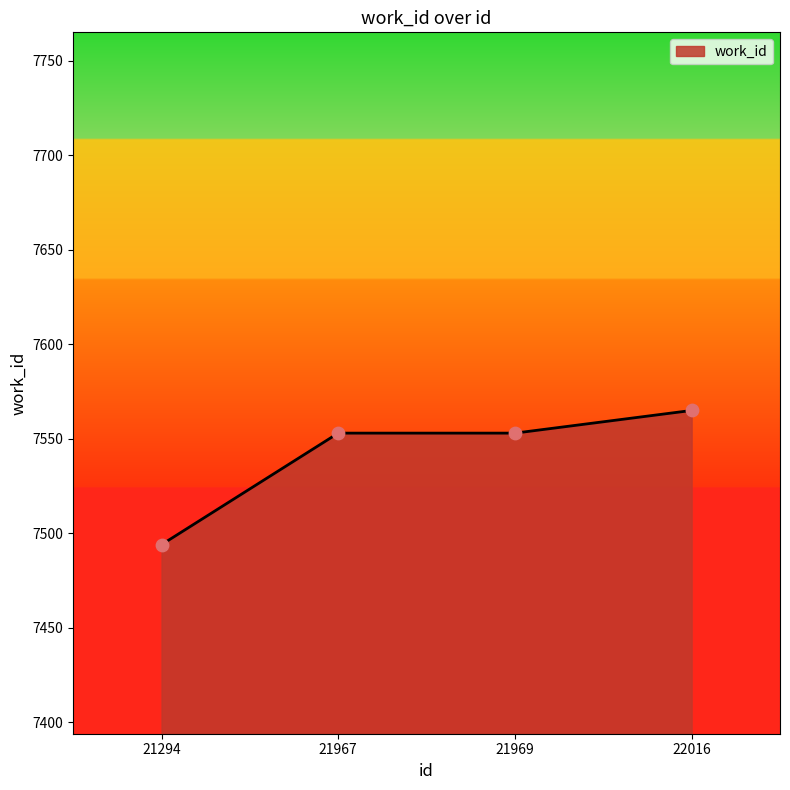

What is the ratio of the value at 21294 to the value at 21969?

1.0